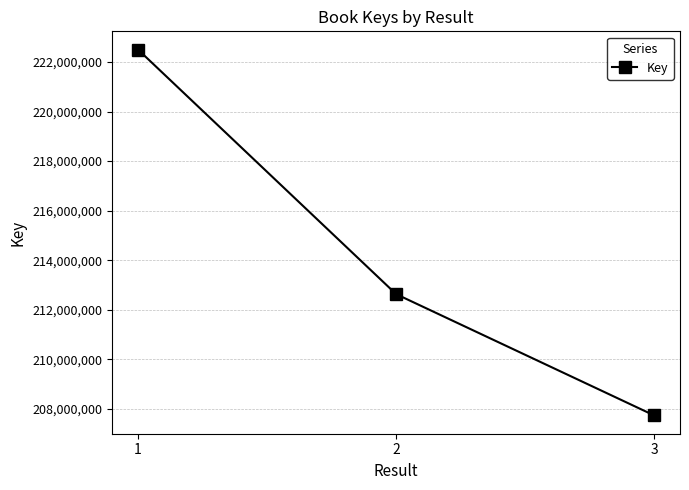

Is this an area chart (filled region under the line)?

No